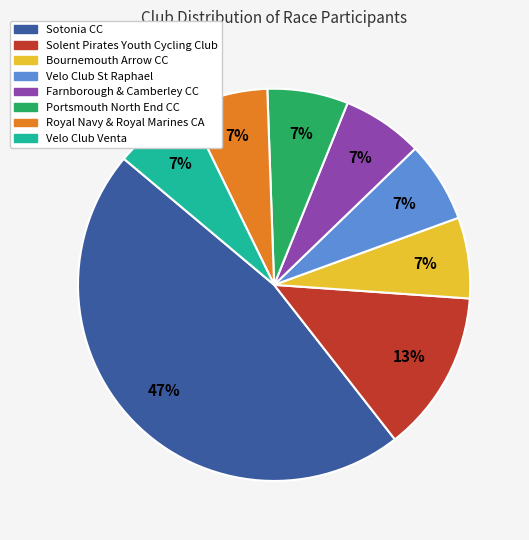

To the nearest percent, what is the average slice percentage?

12%